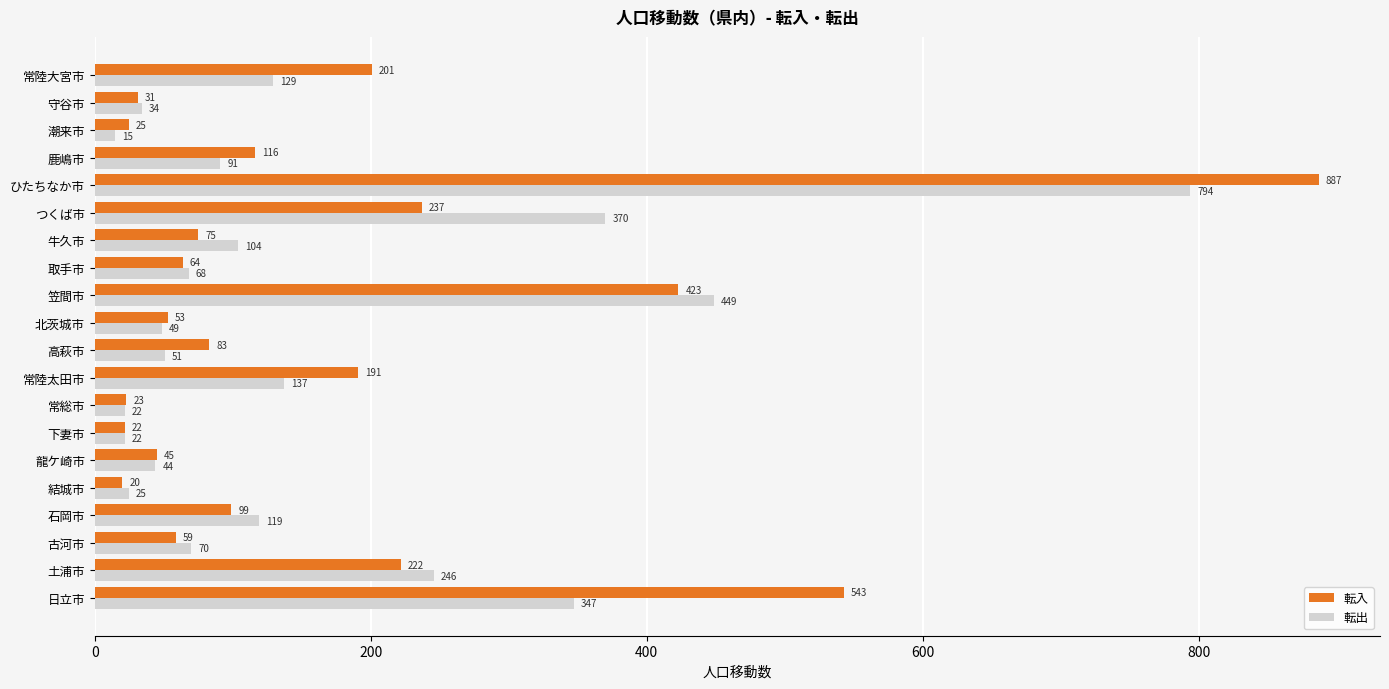

Which series has the largest range (max minus min)?

転入